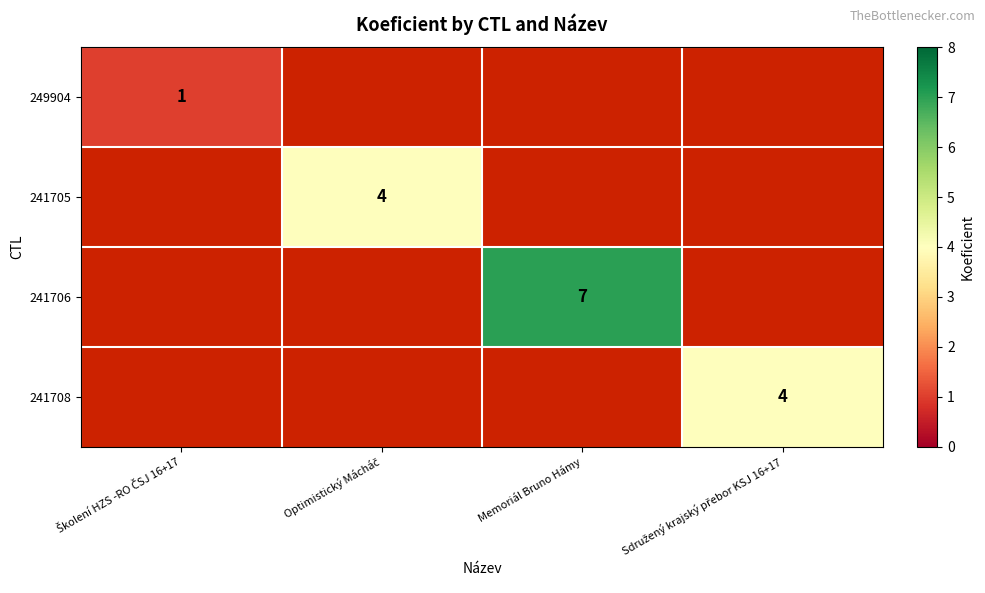

Is it true that 241706 equals 7 at Memoriál Bruno Hámy?

True